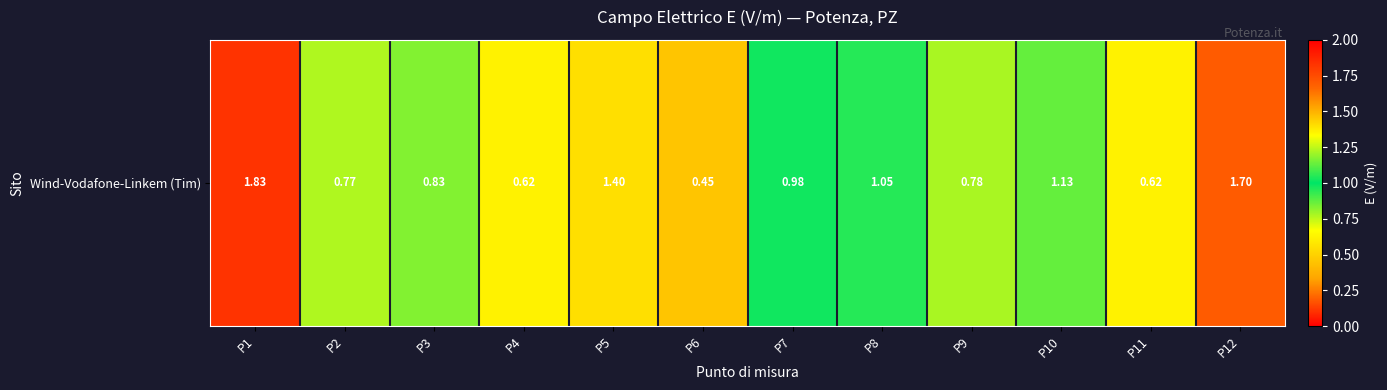

List the labels in order of value, largest first.

P1, P12, P5, P10, P8, P7, P3, P9, P2, P4, P11, P6